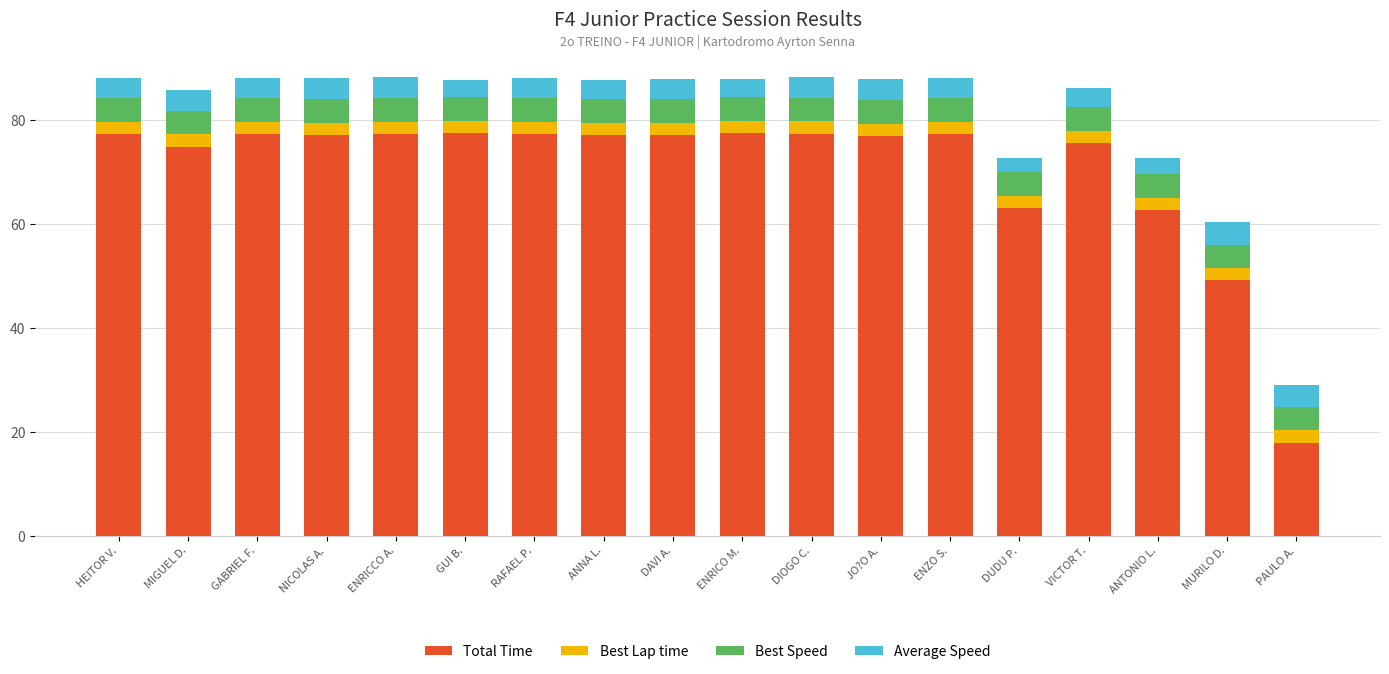

Read the Total Time value at VICTOR T..

75.6